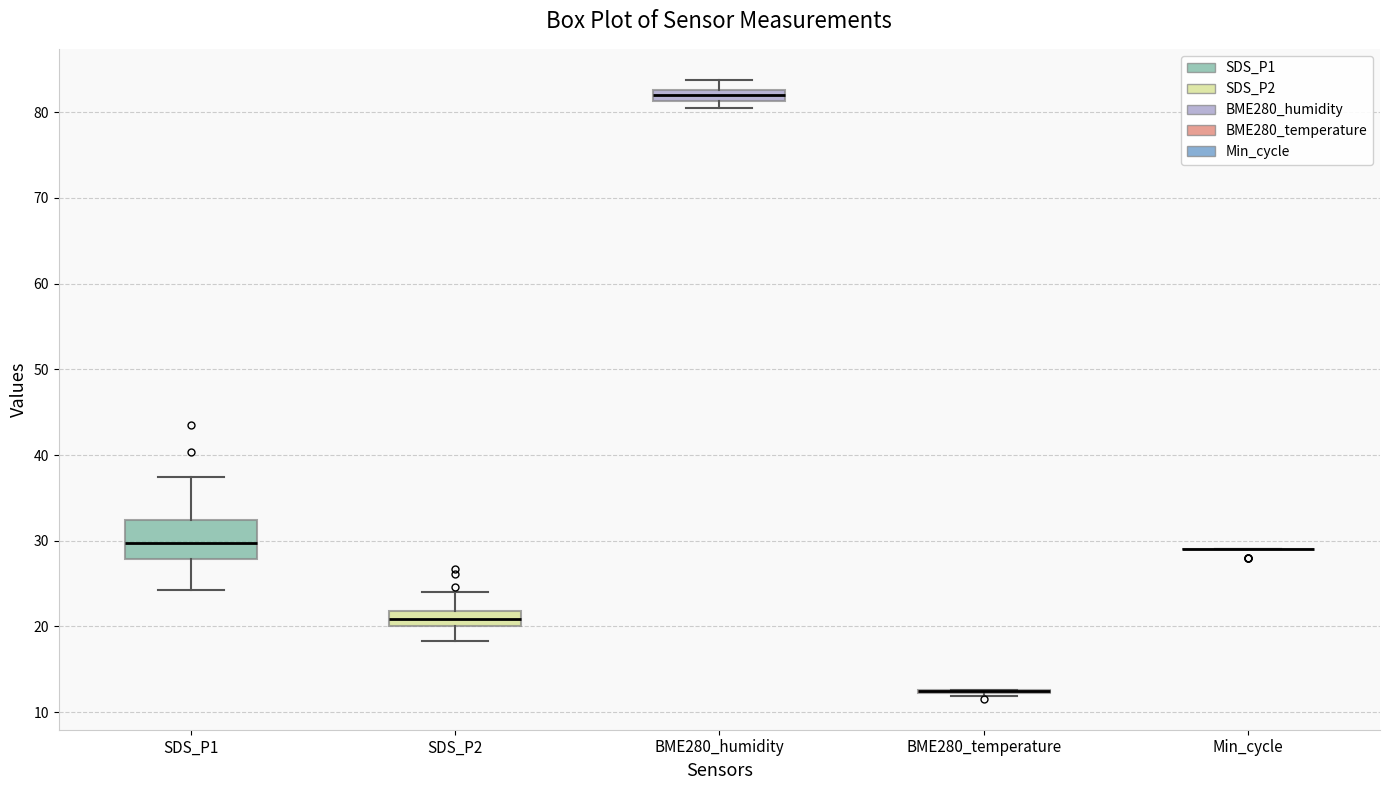

Which box is the tallest, from its lower edge to its upper edge?

SDS_P1